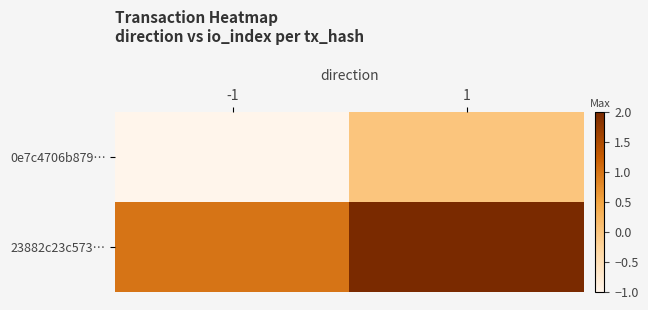

Which has a higher value, 1 or -1?

1